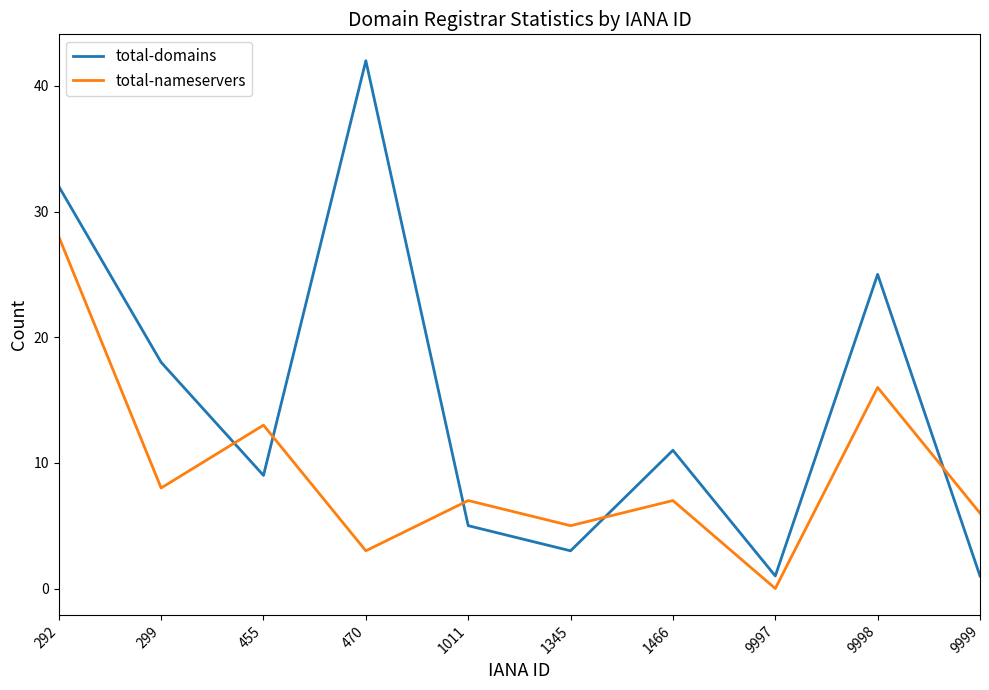

How many times do total-nameservers and total-domains cross each other?

5